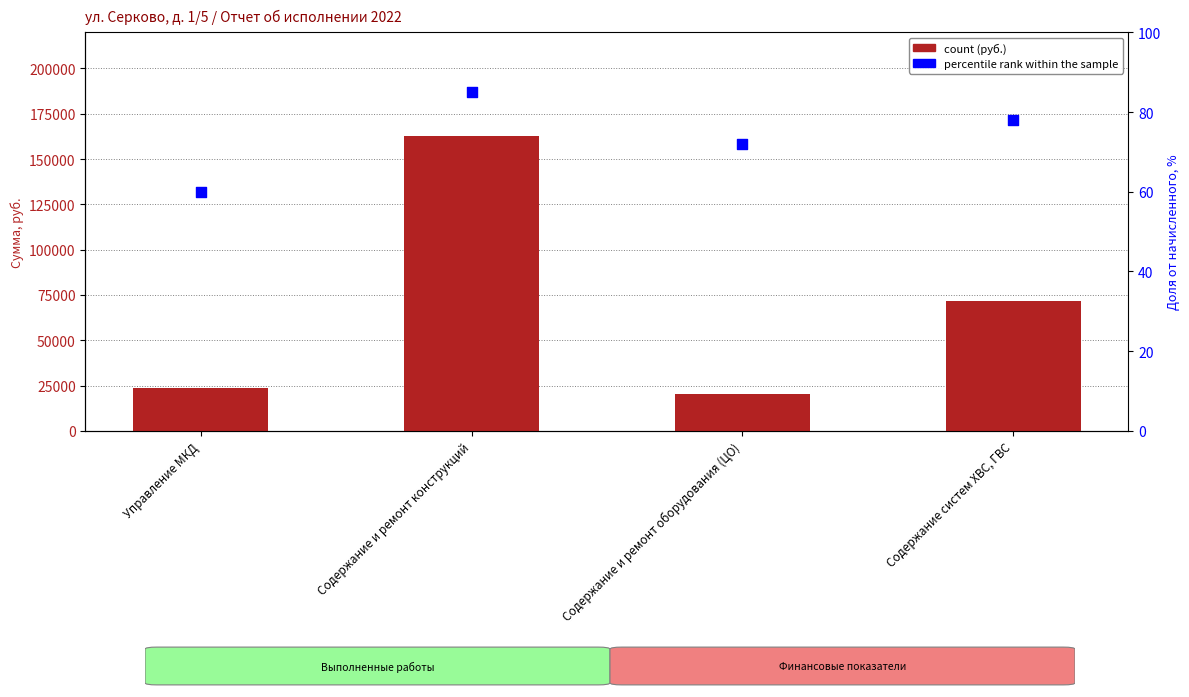

Which series reaches the minimum Y coordinate?

percentile rank within the sample